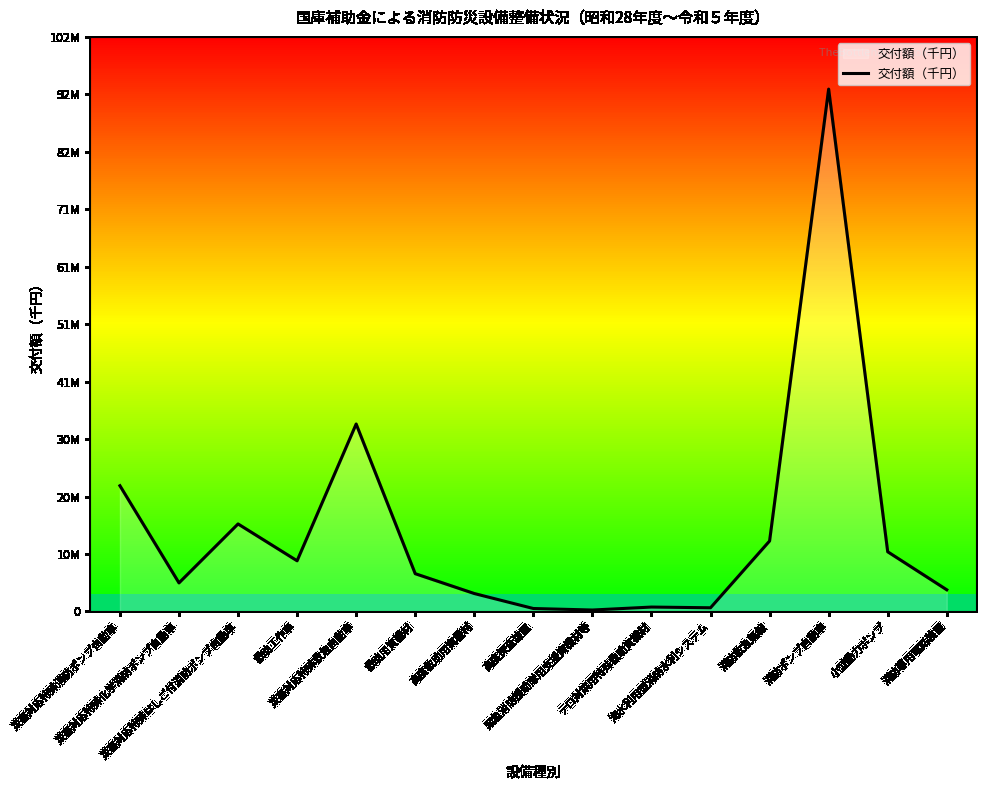

What is the label of the 14th point from the right?

災害対応特殊化学消防ポンプ自動車